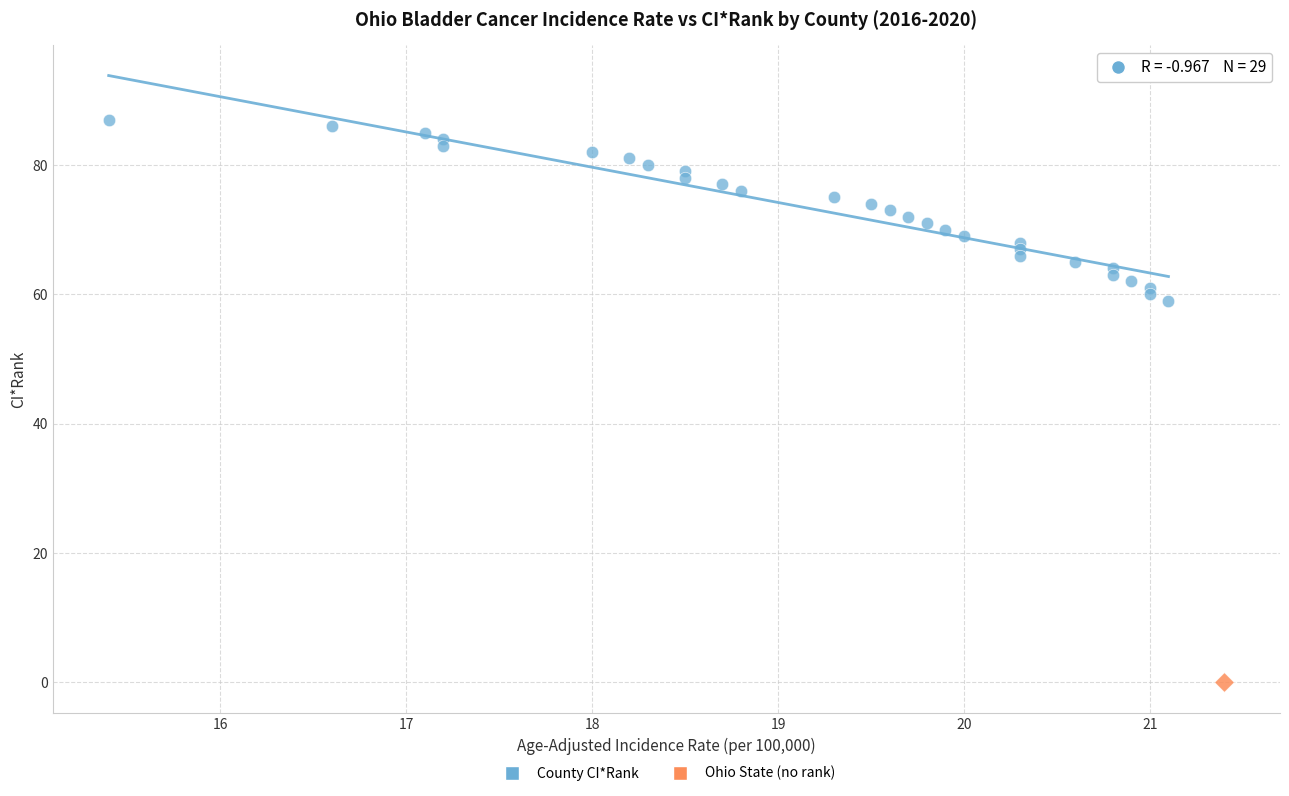

What are all the series names shown in the legend?

County CI*Rank, Ohio State (no rank)